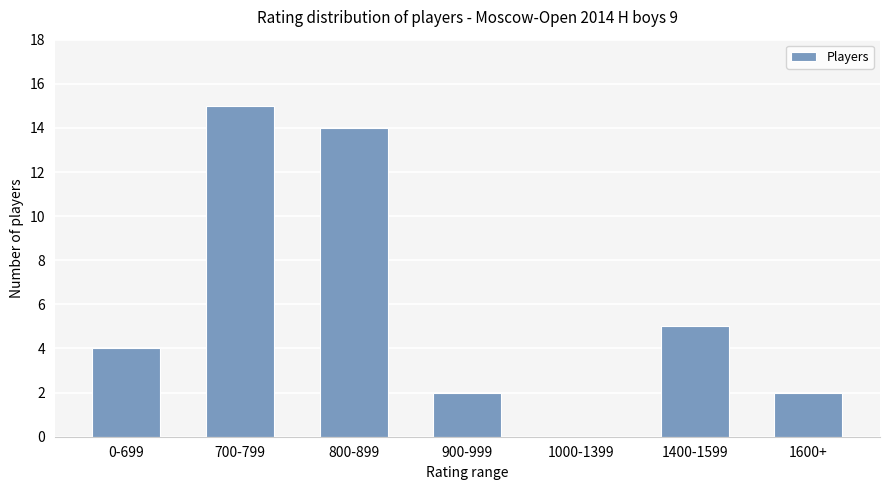

The value at 0-699 is 4. True or false?

True